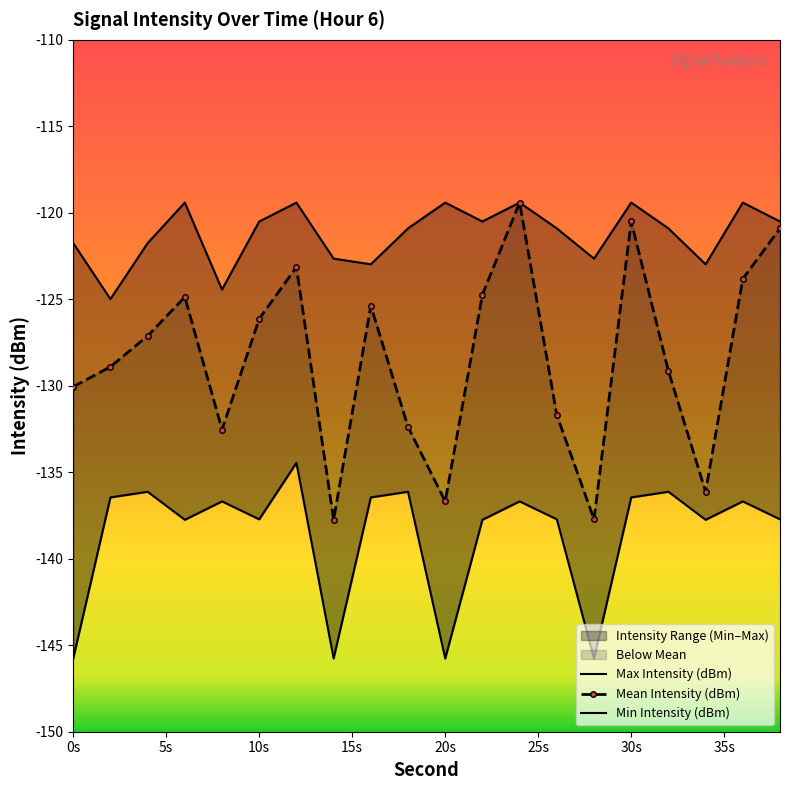

True or false: Max Intensity (dBm) and Mean Intensity (dBm) cross at least once.

False